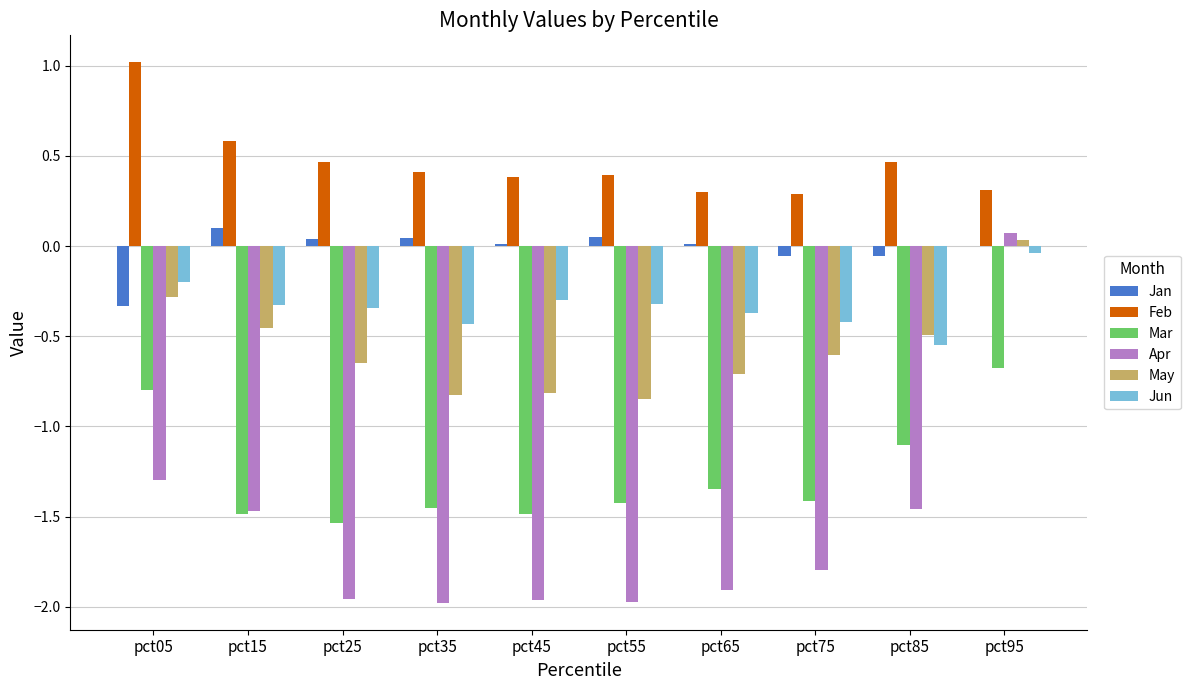

Is it true that Jun equals -0.0 at pct95?

True